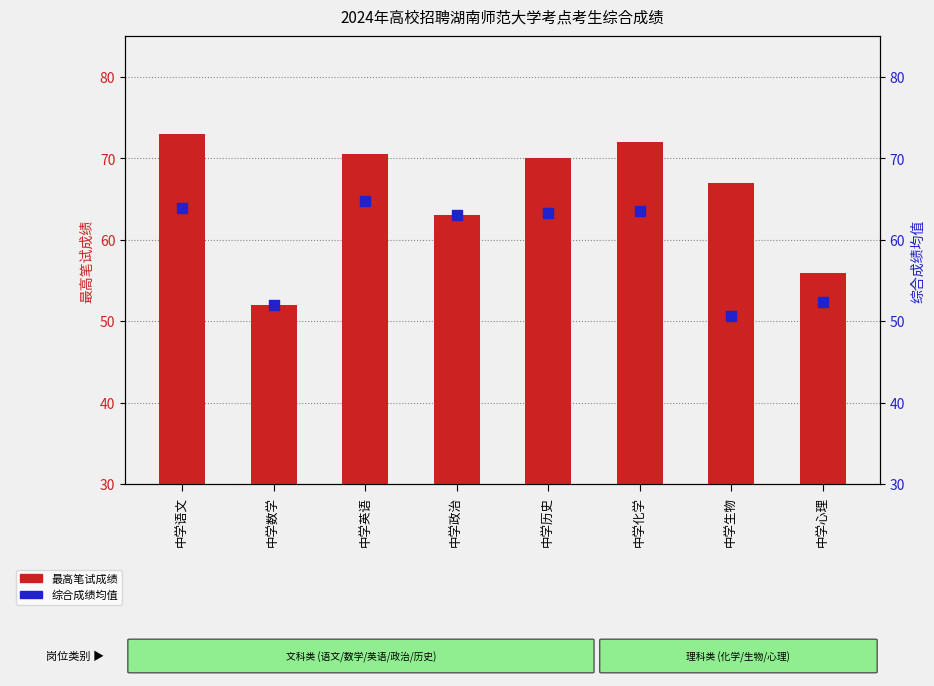

At how many categories does at least one series exceed 71?

2